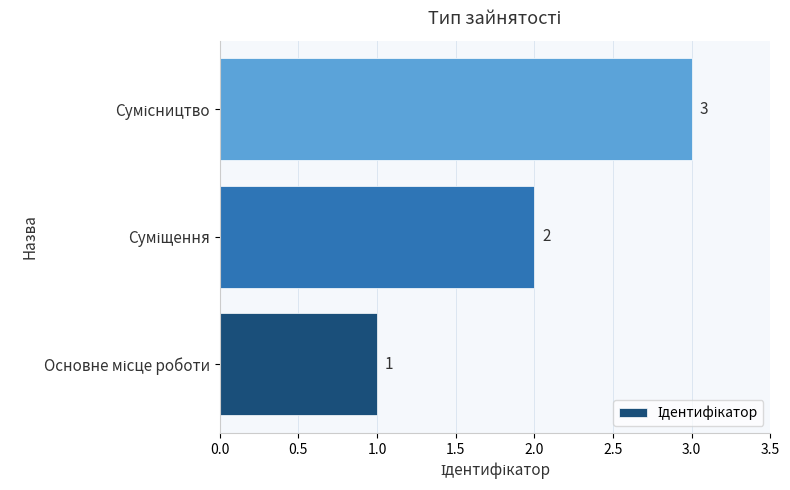

How many values are between 1 and 3?

3